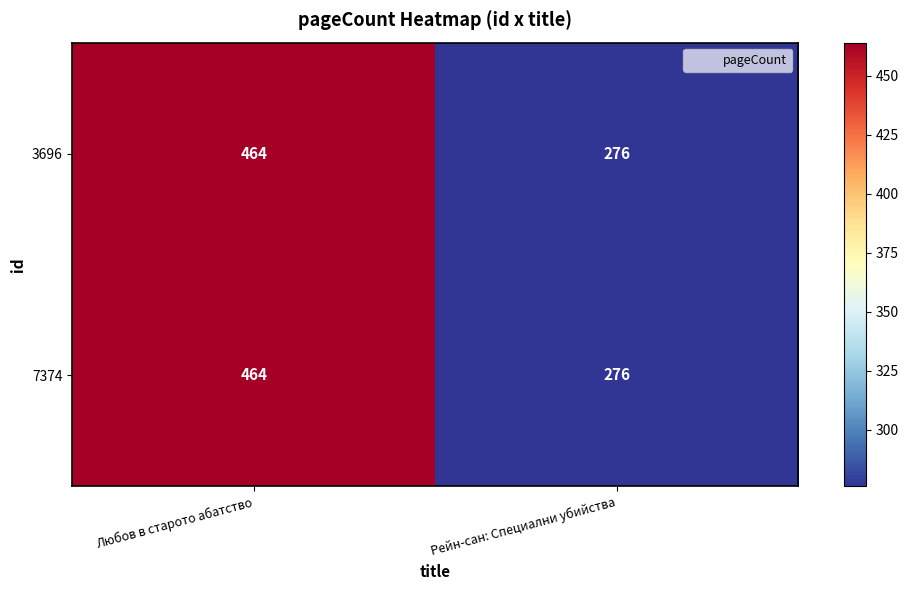

At which category does the chart reach its minimum across all series?

Рейн-сан: Специални убийства